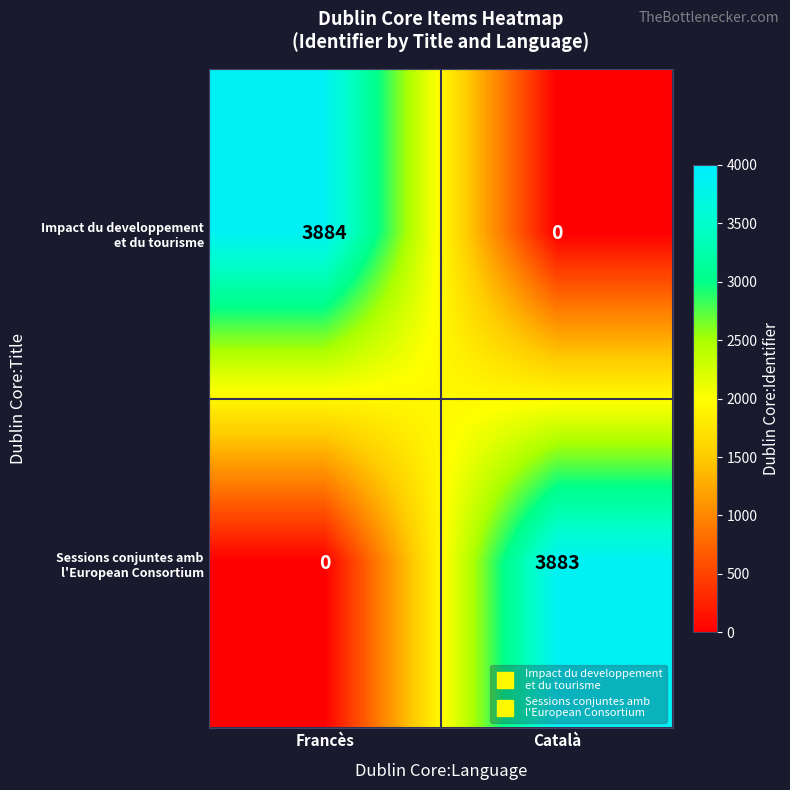

What is the greatest value displayed?

3884